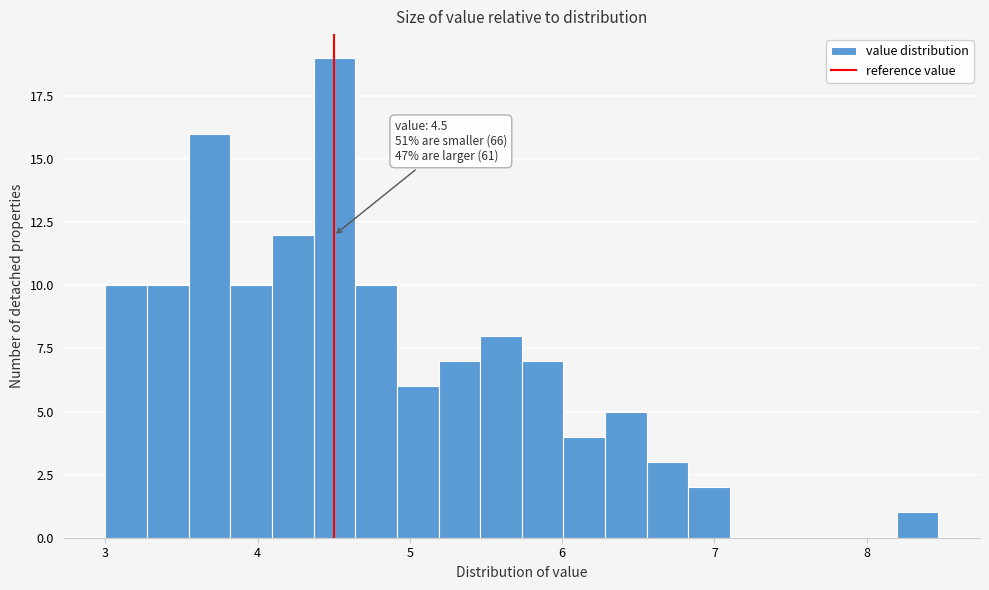

Read against the x-axis, roughly where is the centre of the tallest bar?

4.5